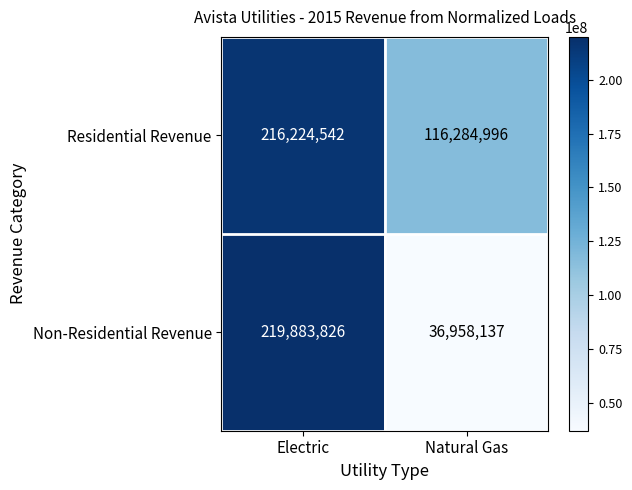

List the labels in order of Residential Revenue value, largest first.

Electric, Natural Gas